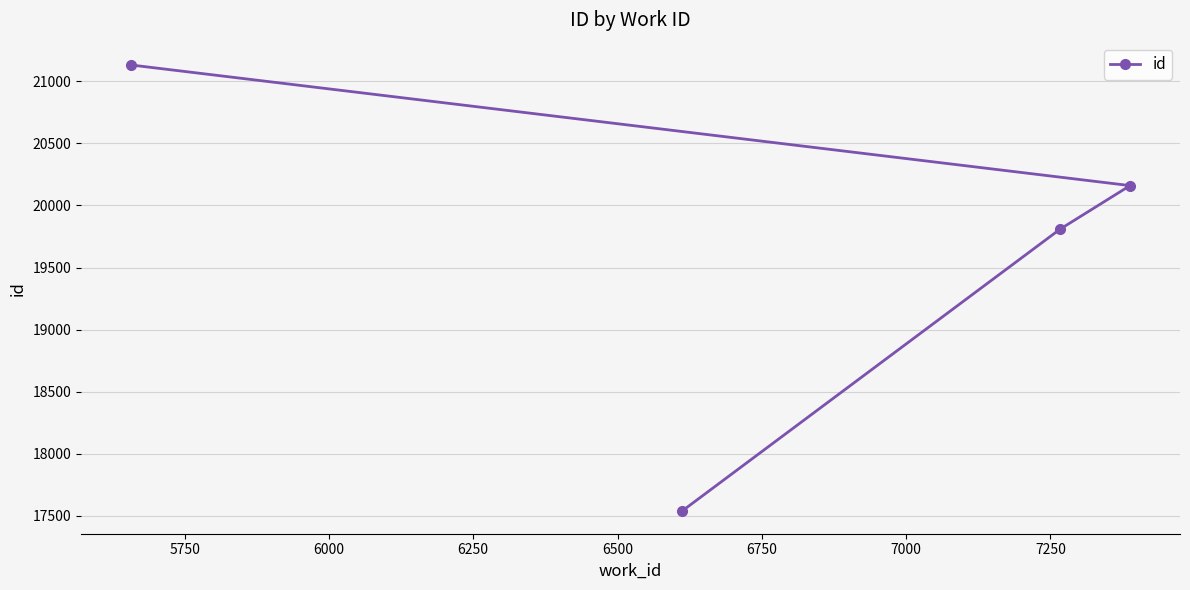

What is the difference between the maximum and minimum values?

3594